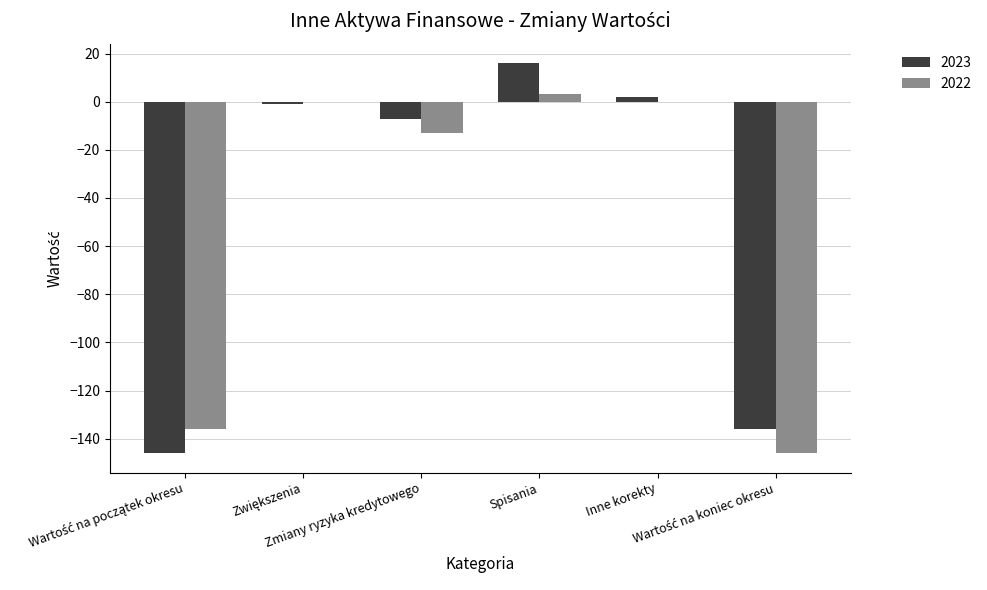

What is the maximum value for 2023?

16